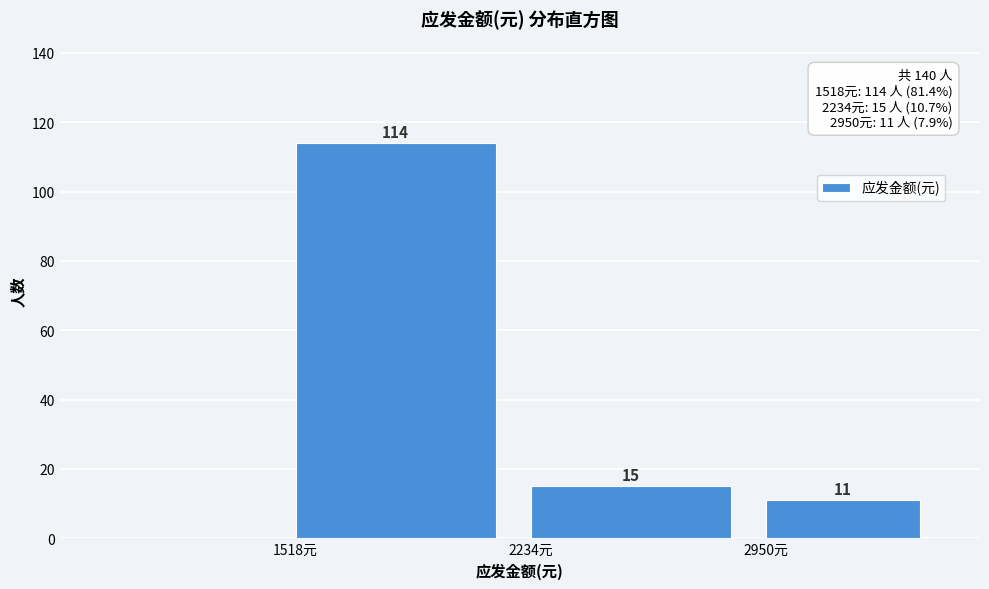

Over which range of the x-axis is the bar tallest?

1500 to 2200